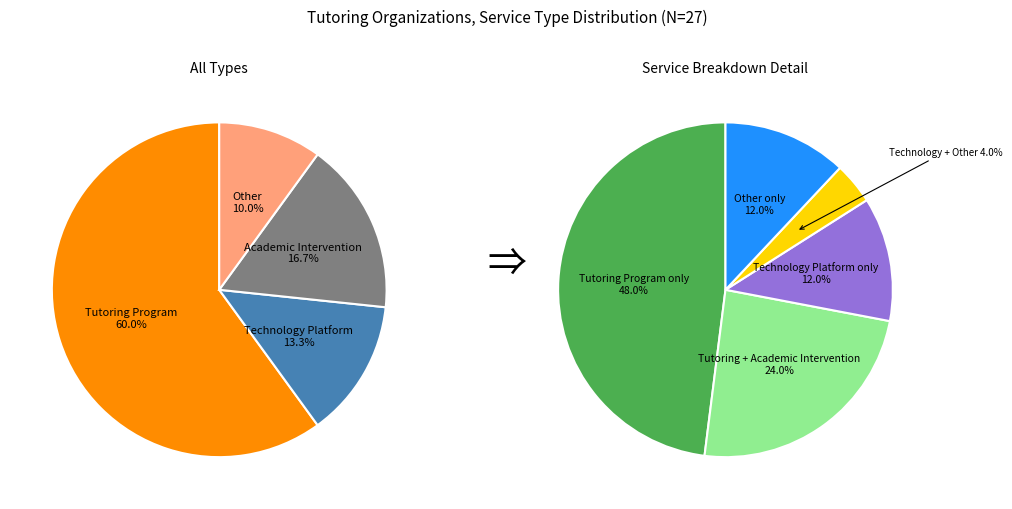

The Technology Platform slice represents 6% of the pie. True or false?

False